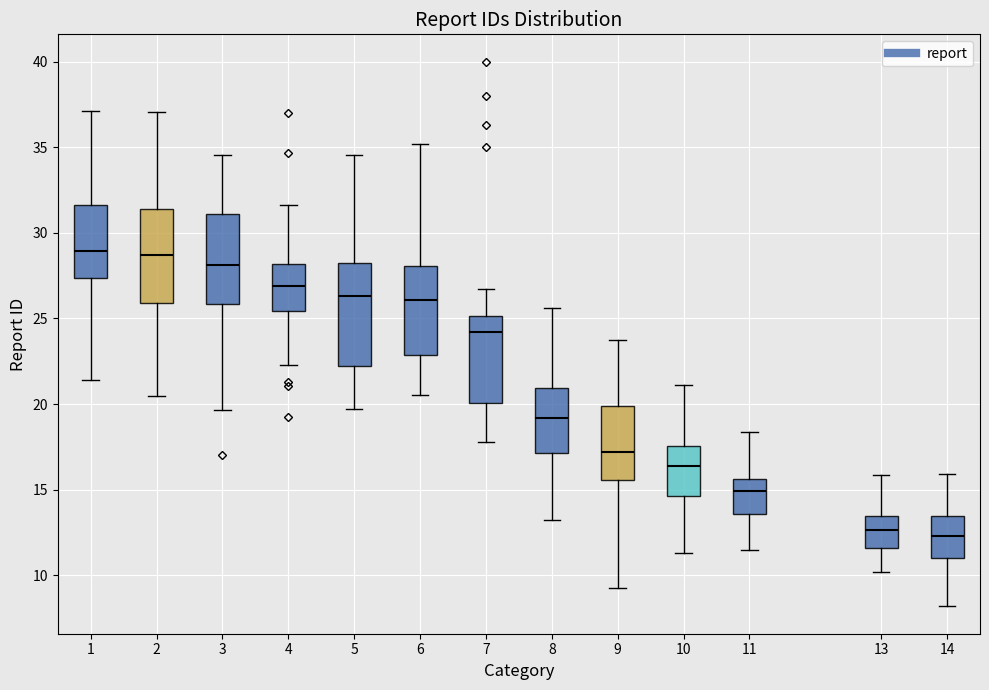

Which box is the tallest, from its lower edge to its upper edge?

5